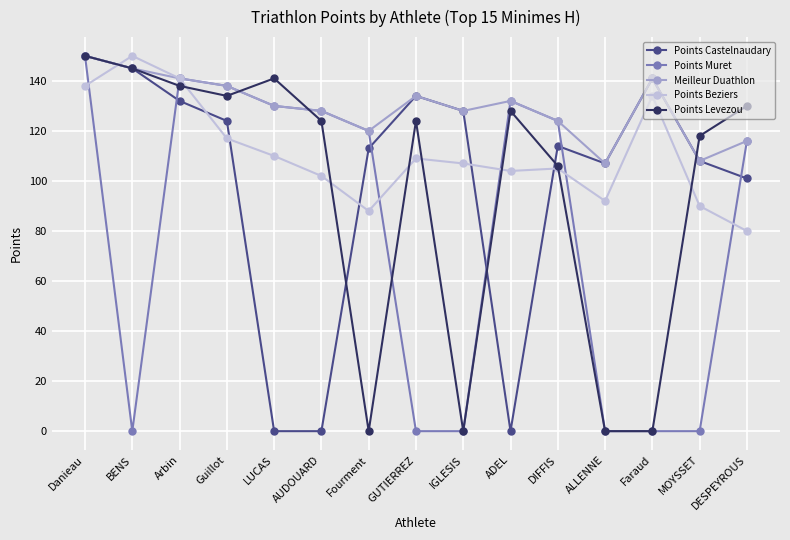

True or false: Points Levezou and Meilleur Duathlon cross at least once.

True